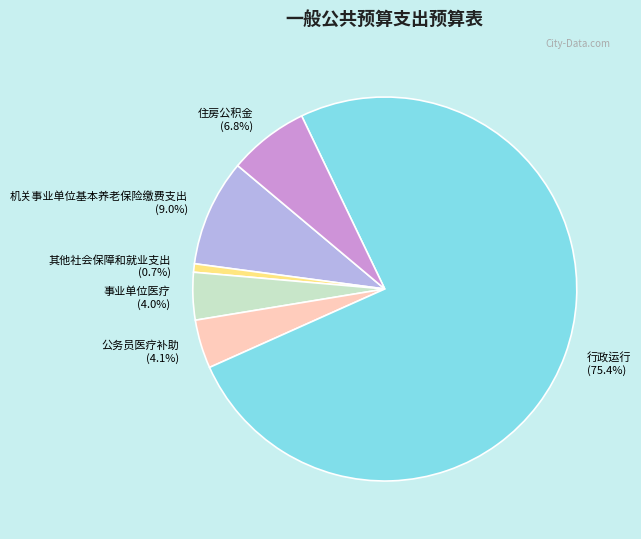

Which slice represents more than half of the pie?

行政运行